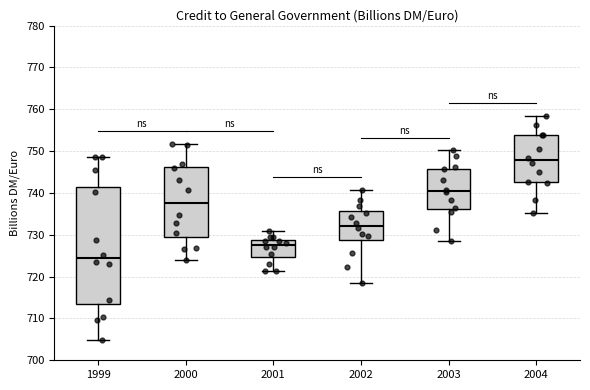

Which box's median line is the highest?

2004